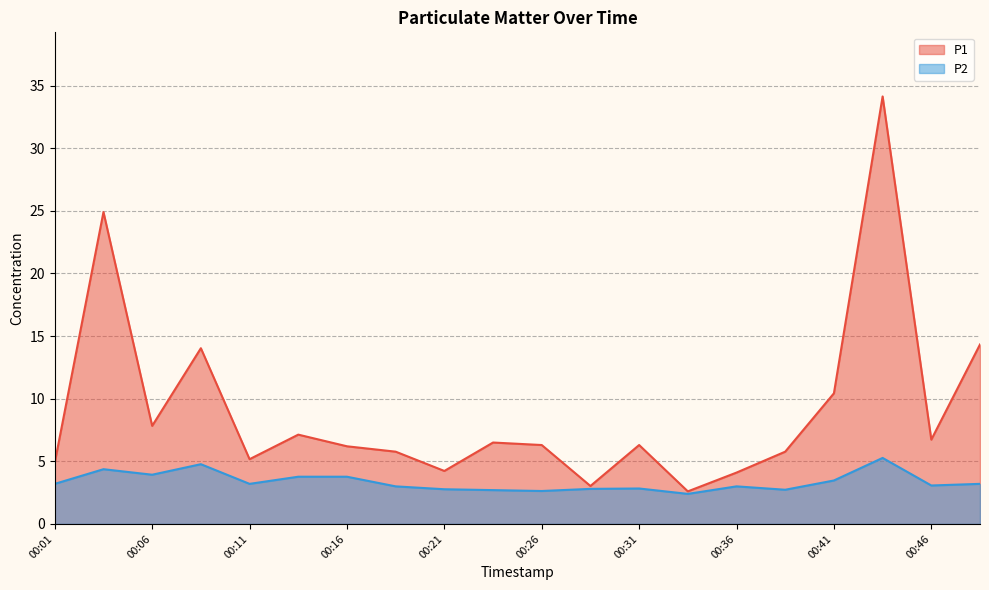

What is the value of the P1 point at the 3rd from the left?

7.8